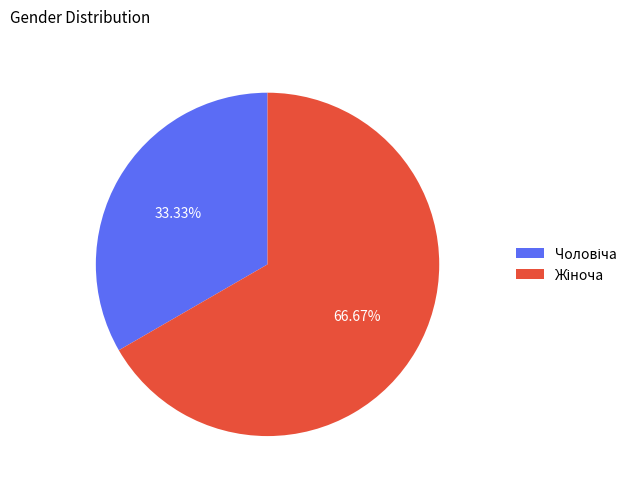

Is there any slice that represents more than half of the pie?

Yes